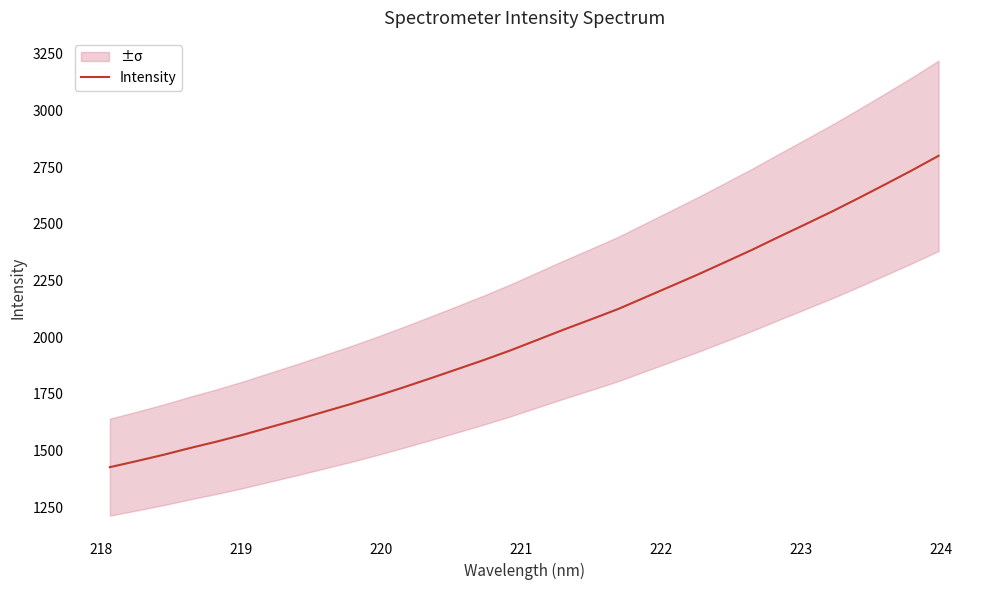

Does the chart display data point markers on the line(s)?

No